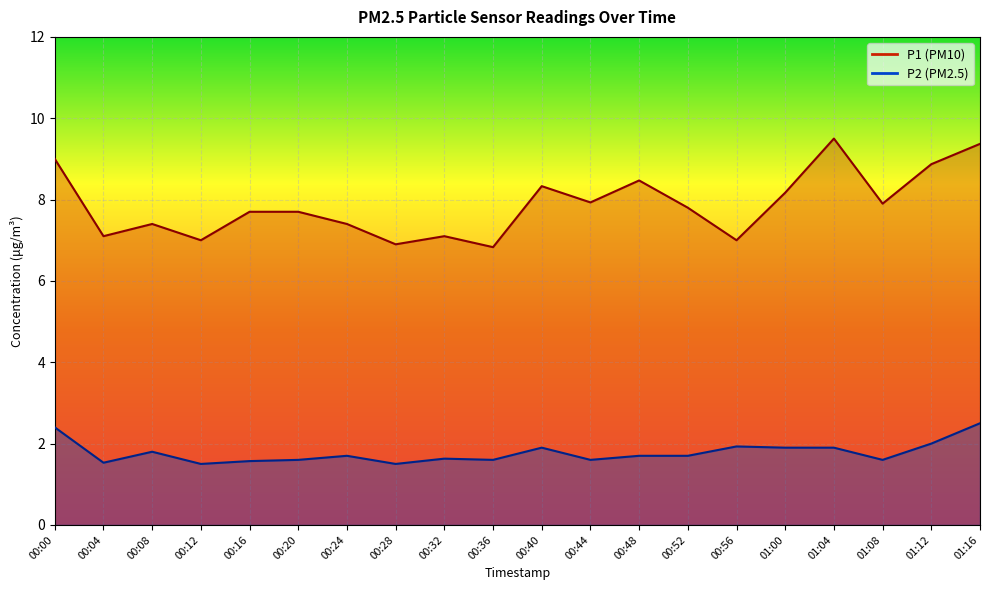

What position from the left is 00:08?

3